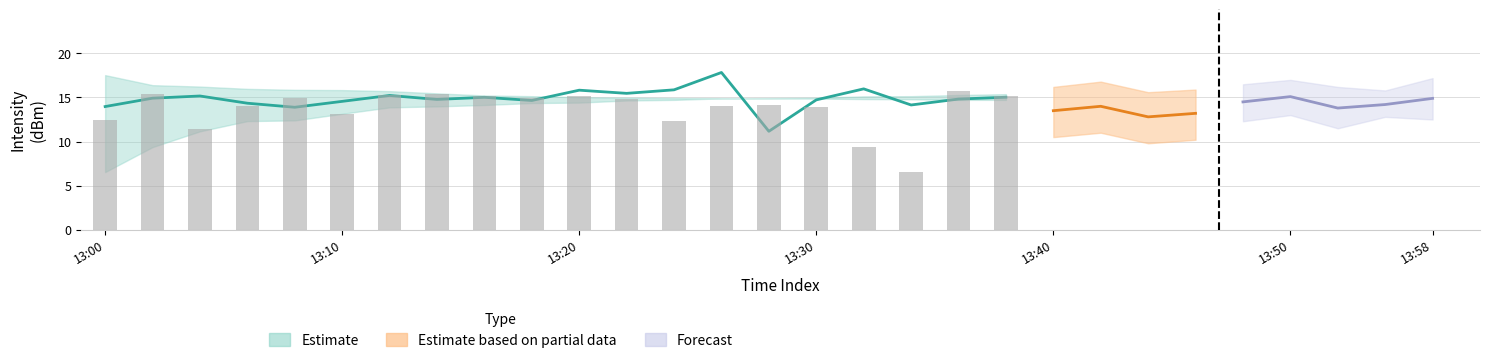

What is the difference between the lower values at 8 and 7?

0.2